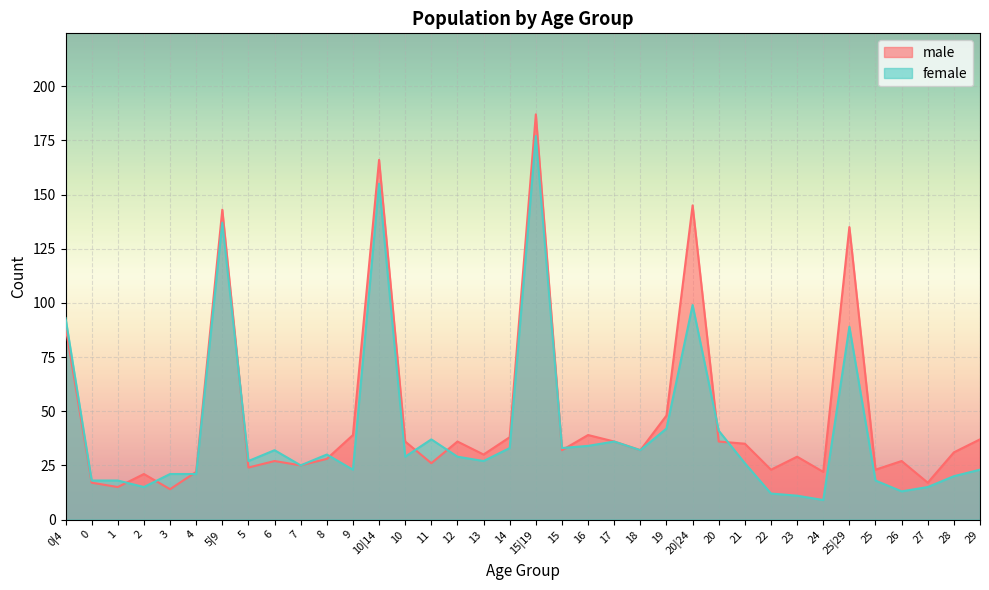

True or false: male has a value of 26 at 0|4.

False